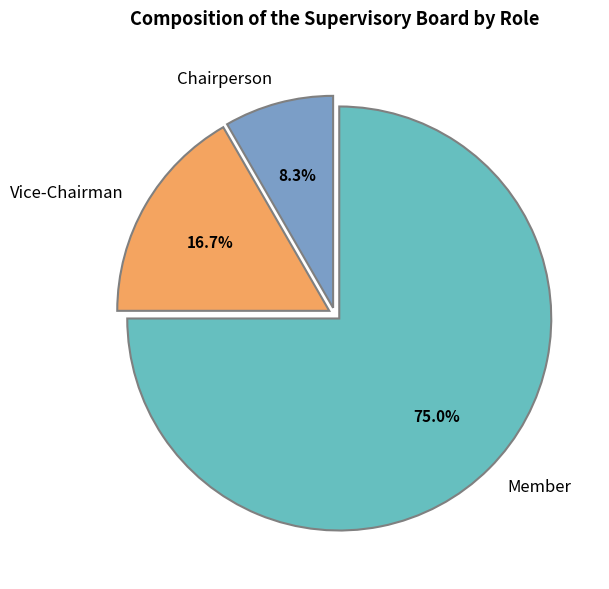

To the nearest percent, what is the average slice percentage?

33%